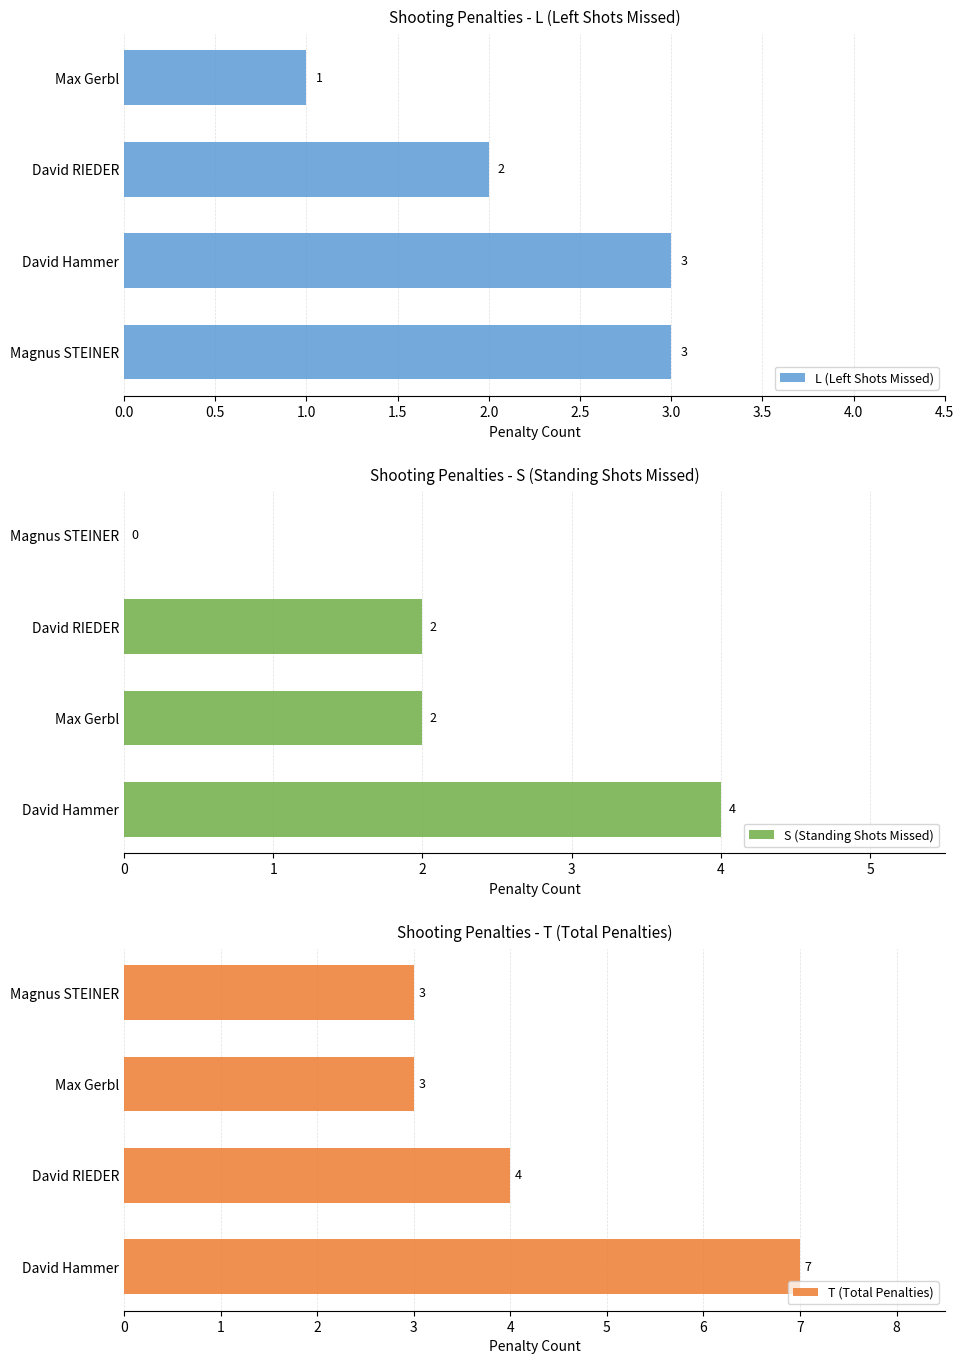

The S (Standing Shots Missed) series shows 1 at Max Gerbl. True or false?

False